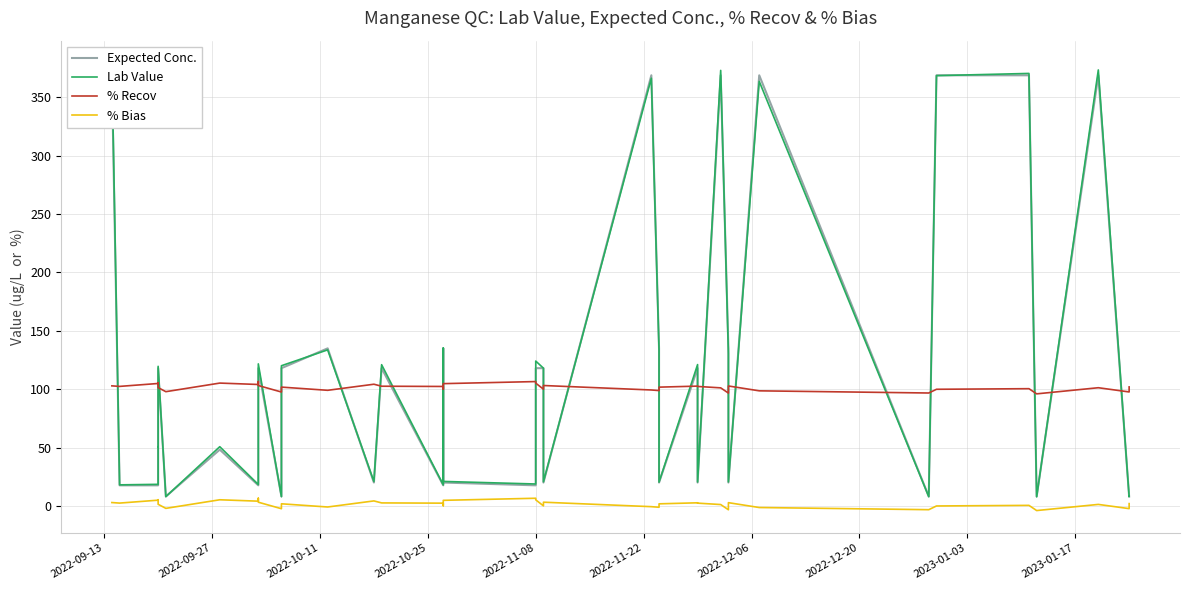

What is the minimum value for % Bias?

-4.0